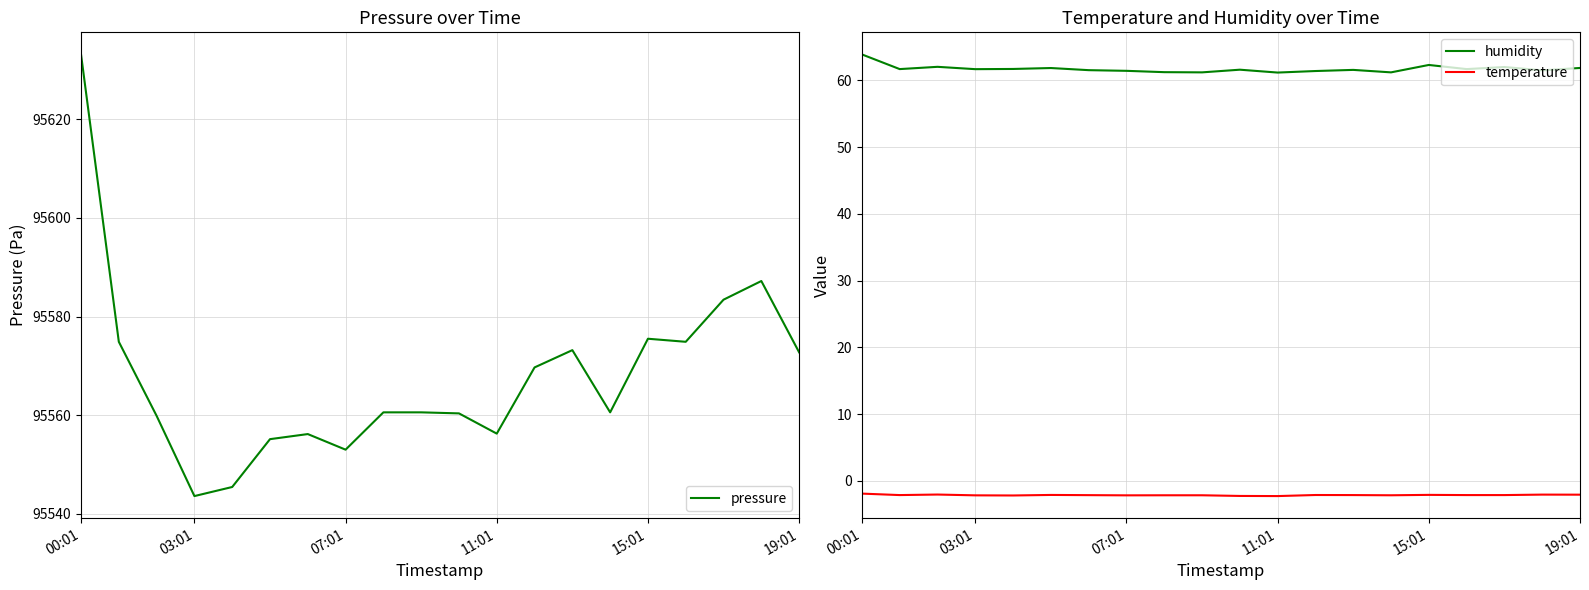

What is the sum of all humidity values?

1234.7